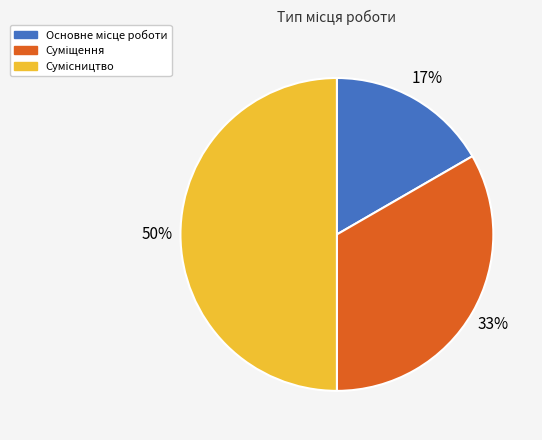

To the nearest percent, what is the difference between the largest and smallest slice percentages?

33%